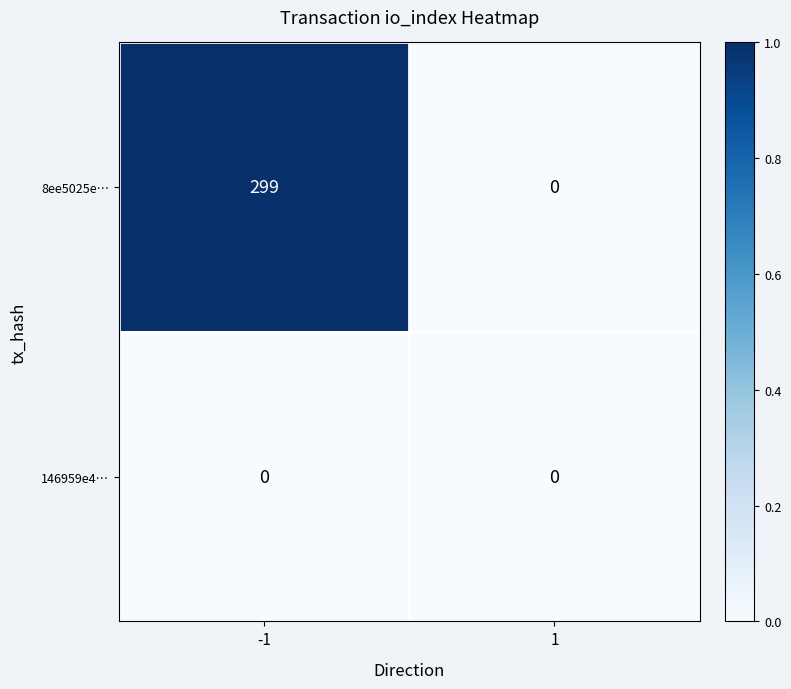

What is the total value across all series at -1?

299